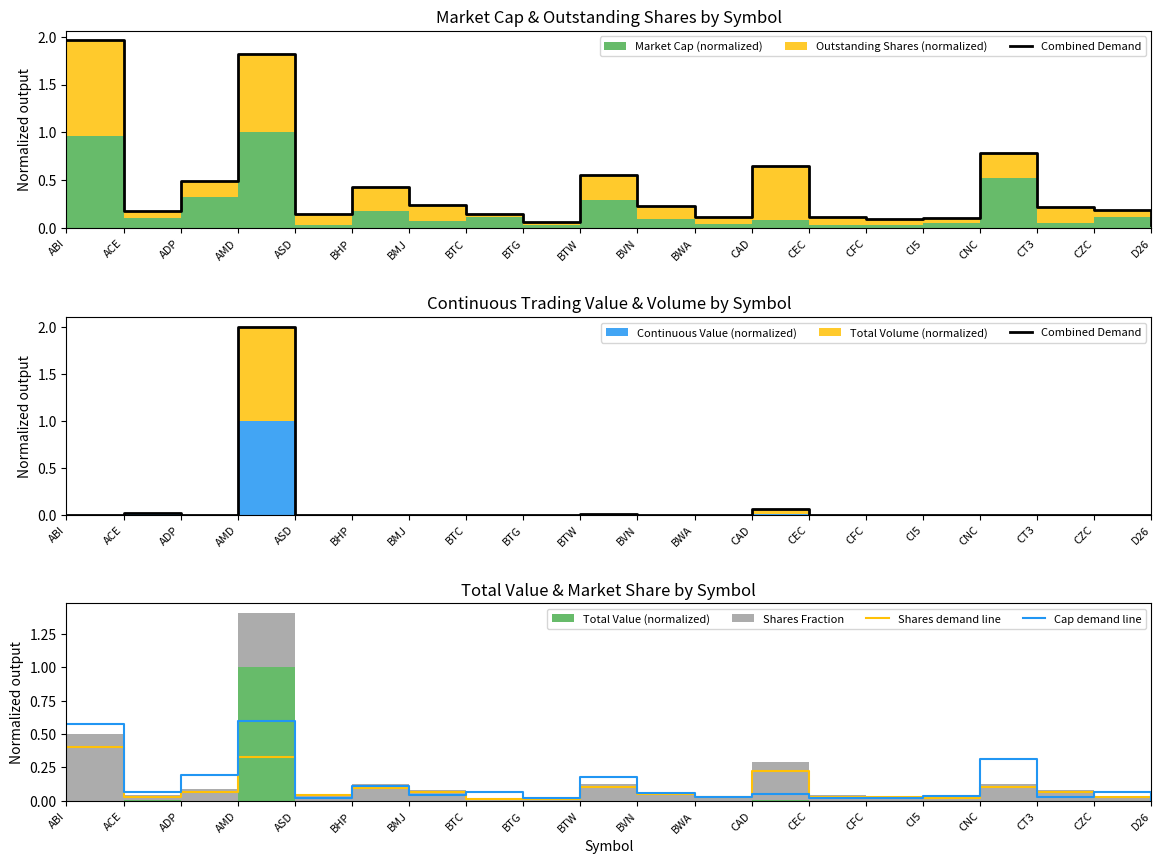

What is the maximum value for Shares demand line?

0.4